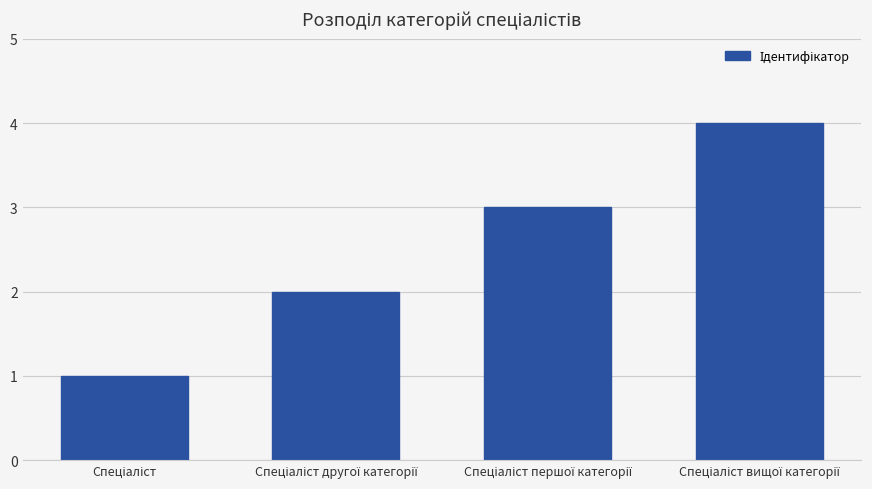

What is the sum of all values?

10